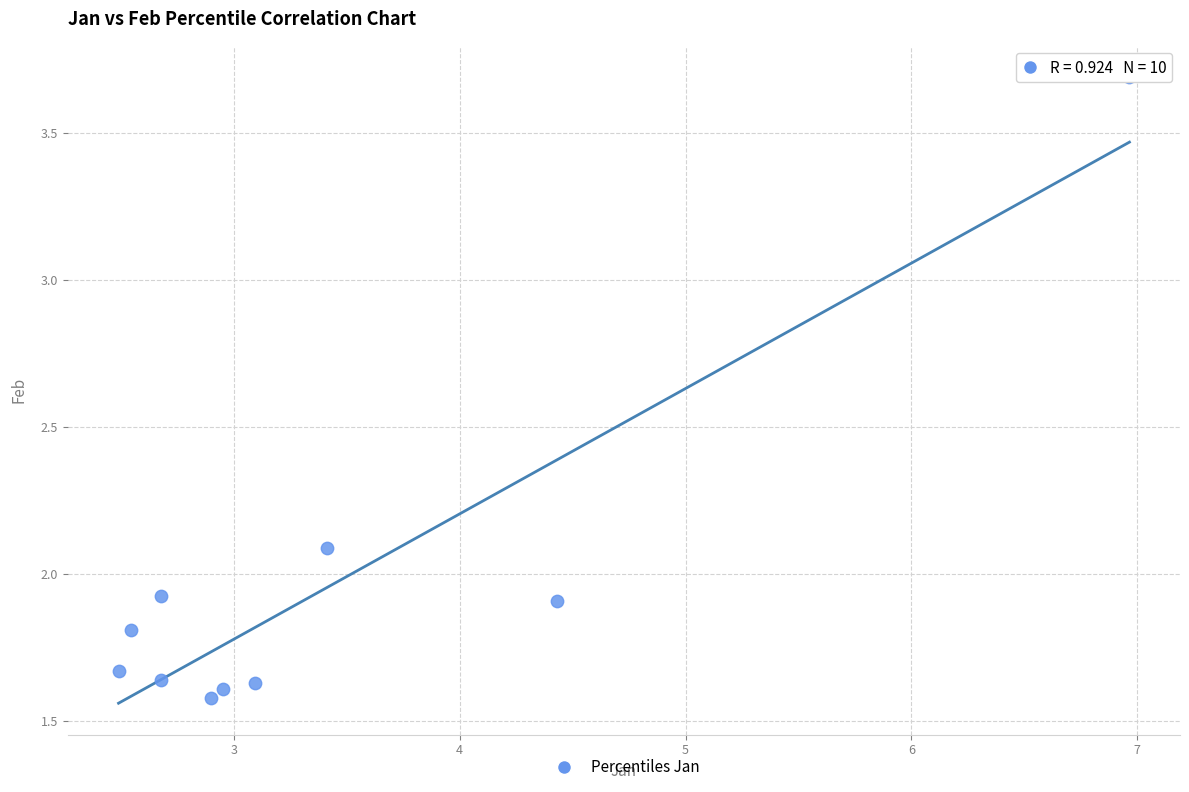

What is the range of X values (max minus min)?

4.5